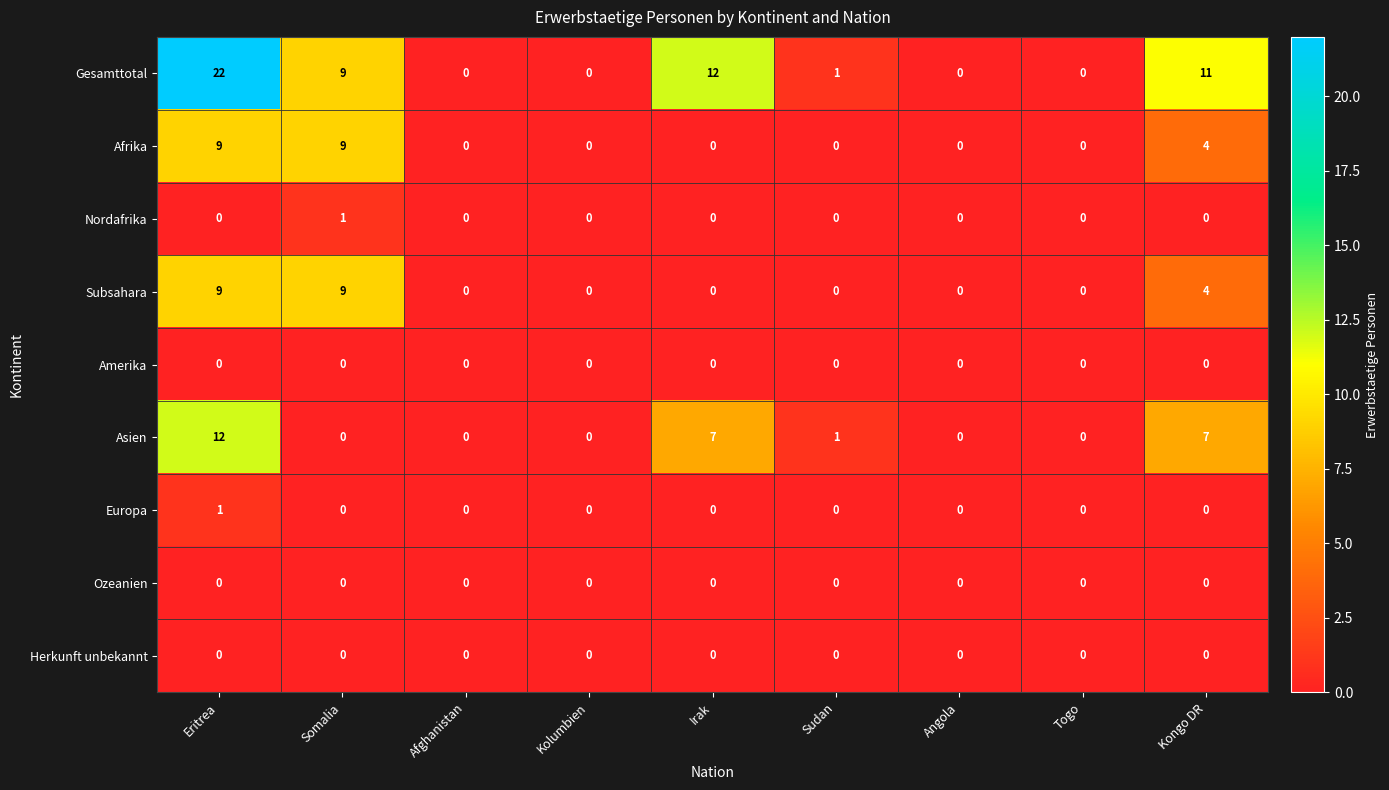

At which category does the chart reach its peak across all series?

Eritrea